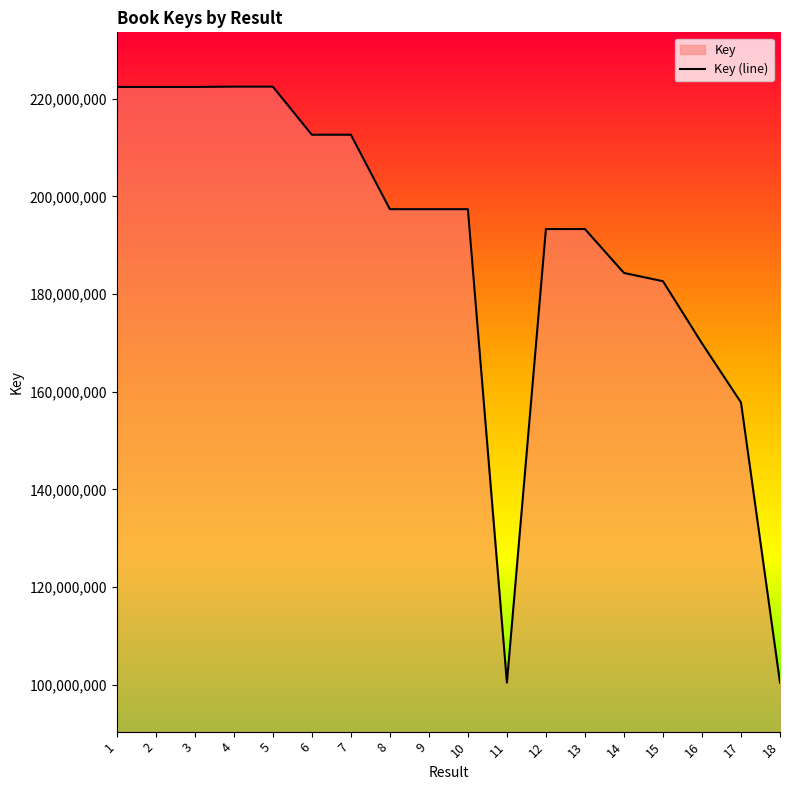

How many data points are above 197387497?

8